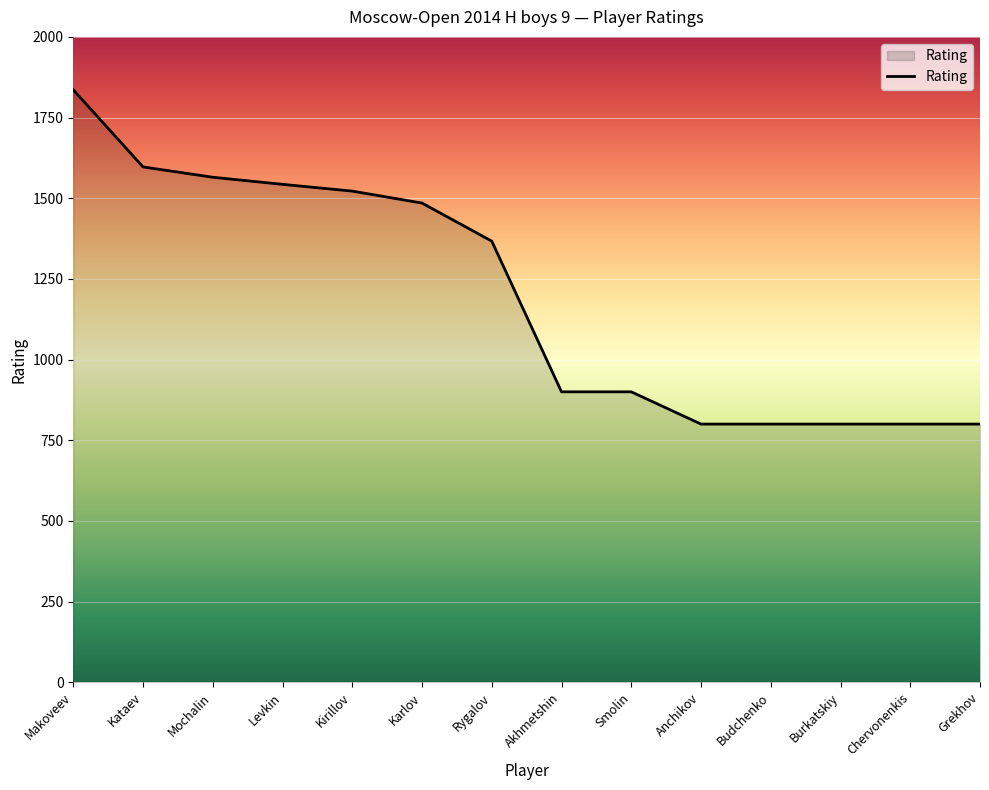

Which label corresponds to the largest value in the chart?

Makoveev